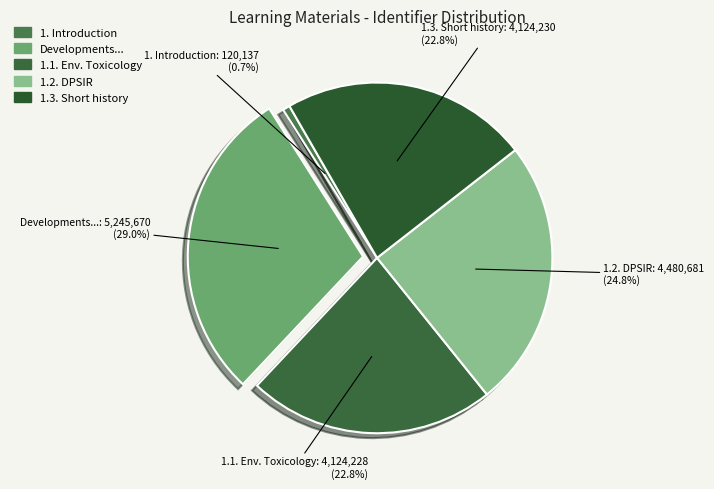

What is the ratio of the value at 1.1. Env. Toxicology to the value at 1.2. DPSIR?

0.9